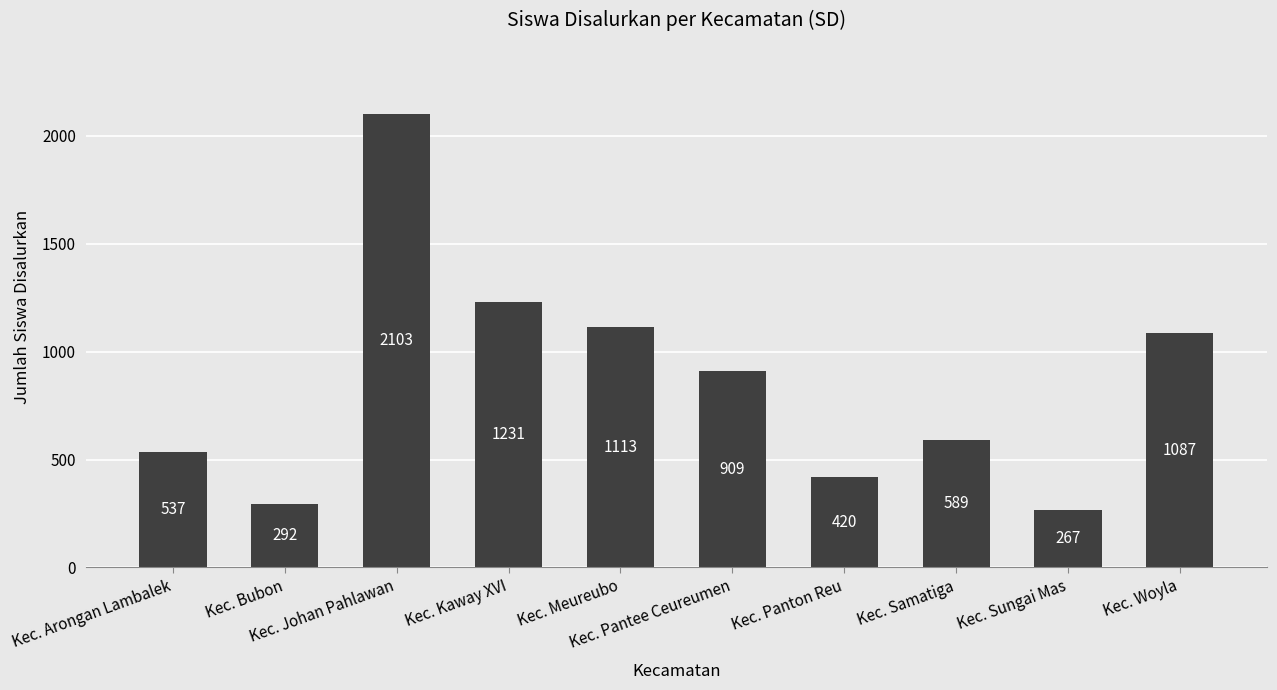

Is it true that the value at Kec. Meureubo is 1113?

True